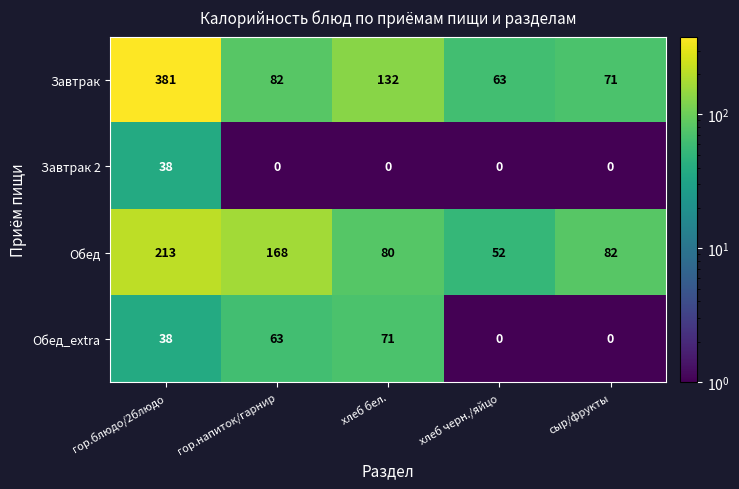

Rank the series by their average value, from lowest to highest.

Завтрак 2, Обед_extra, Обед, Завтрак